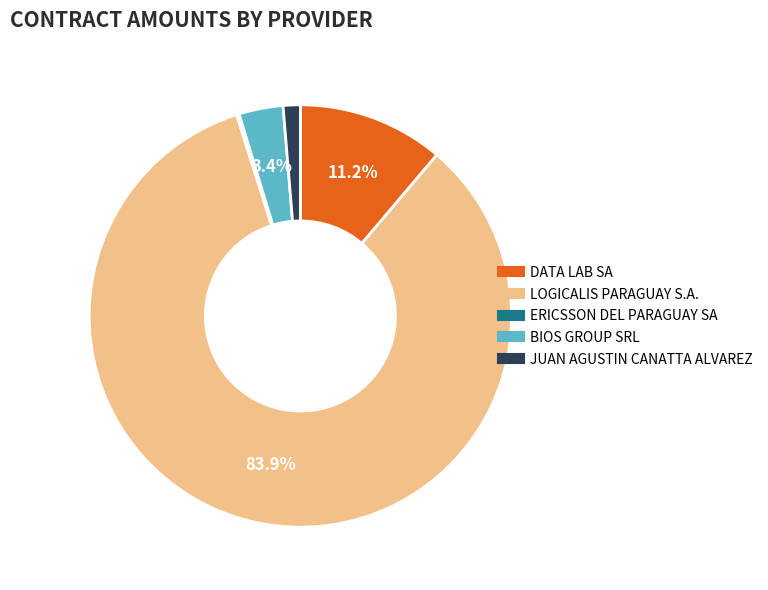

Does LOGICALIS PARAGUAY S.A. represent more than half of the total?

Yes